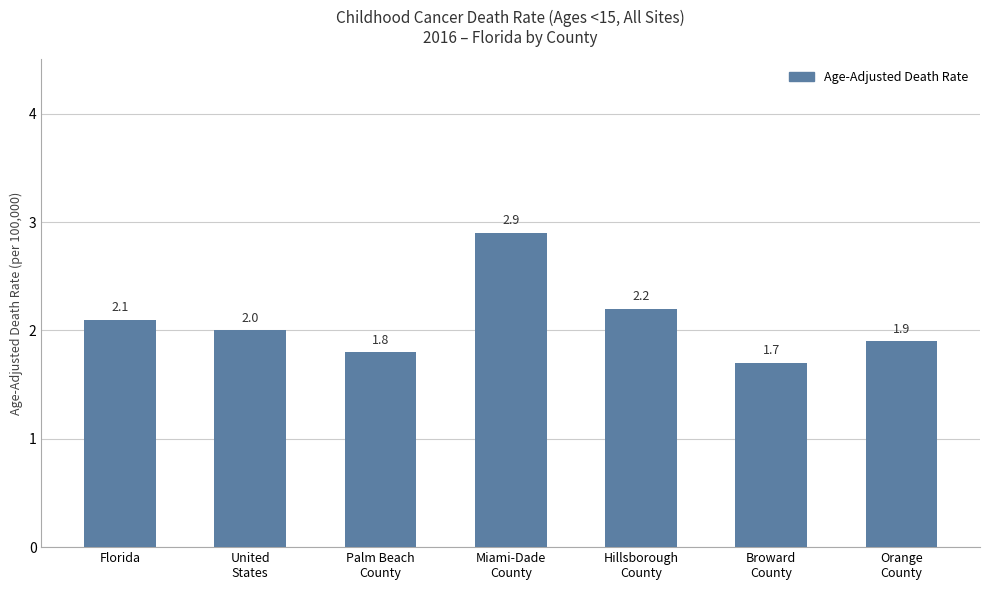

Which has a higher value, Hillsborough
County or Miami-Dade
County?

Miami-Dade
County